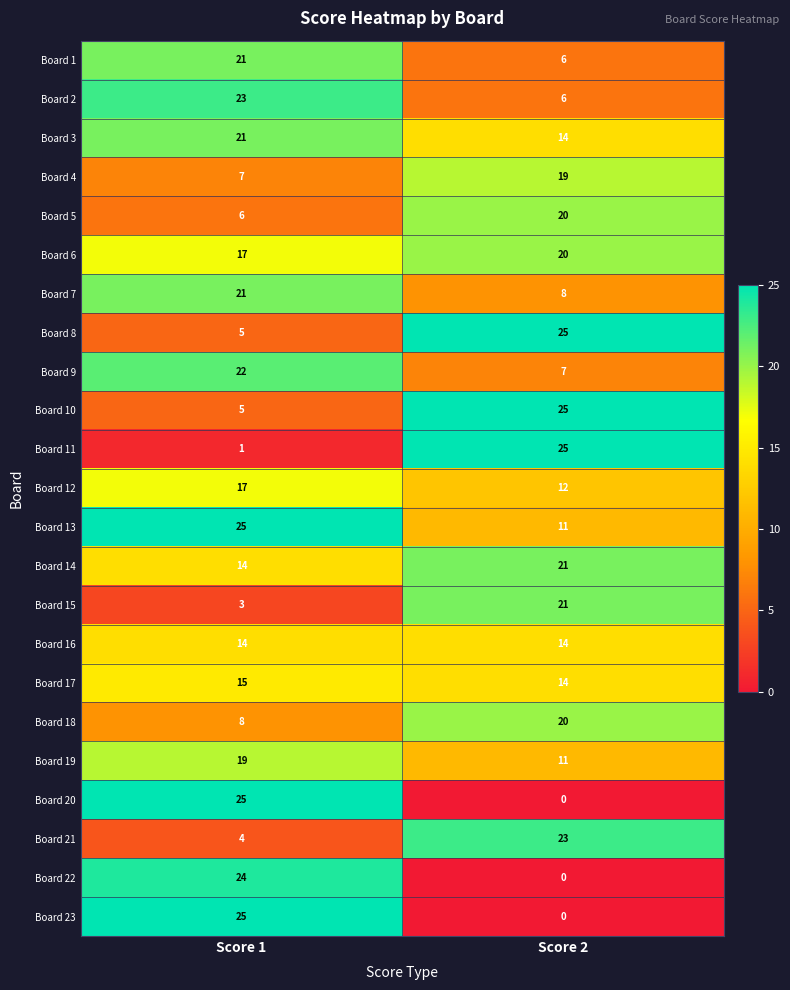

Which category has the lowest value across all series?

Score 2